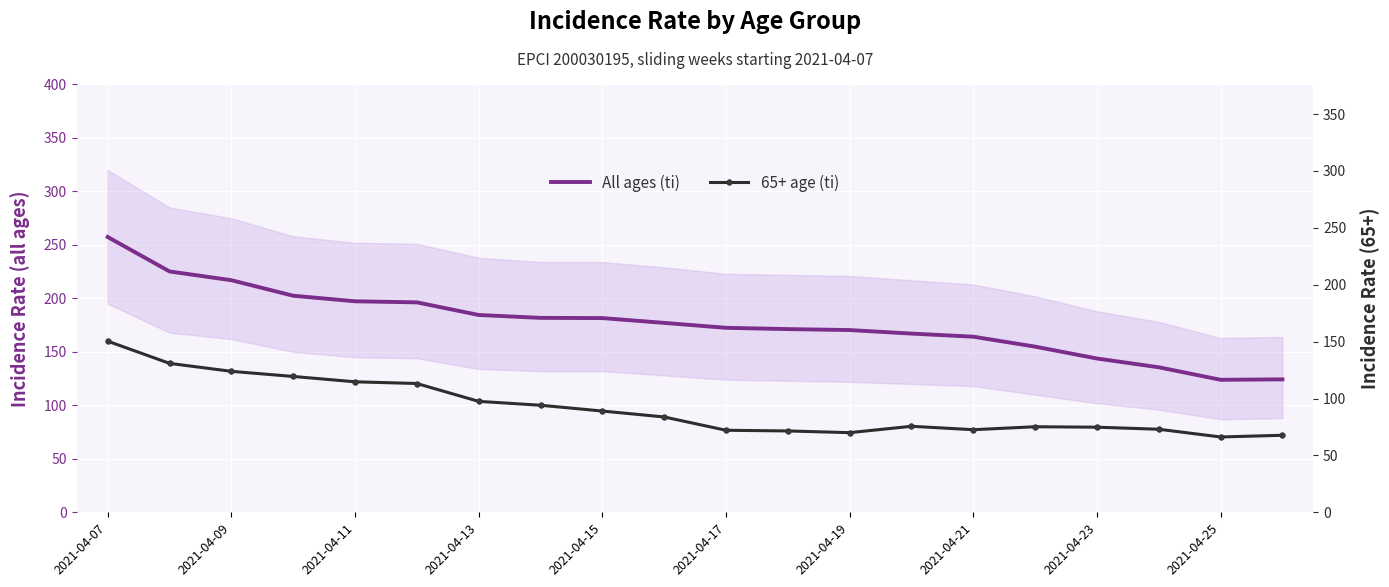

Reading left to right, transcribe all the data shown in this chart.

All ages (ti): 257.4	225.2	217.0	202.5	197.3	196.3	184.5	181.8	181.6	177.1	172.5	171.3	170.4	167.1	164.2	154.9	143.8	135.6	123.9	124.3
65+ age (ti): 150.4	130.9	123.9	119.4	114.7	113.2	97.5	94.1	89.0	83.8	72.1	71.5	70.0	75.6	72.6	75.2	74.8	73.0	66.2	67.7